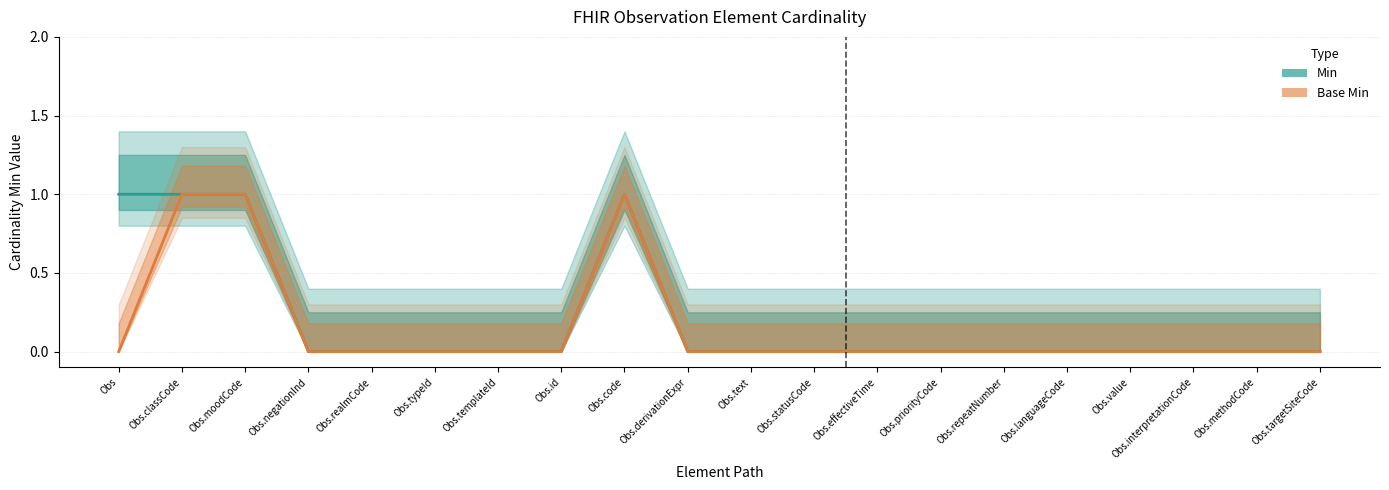

How many Base Min values are between 0 and 1?

20